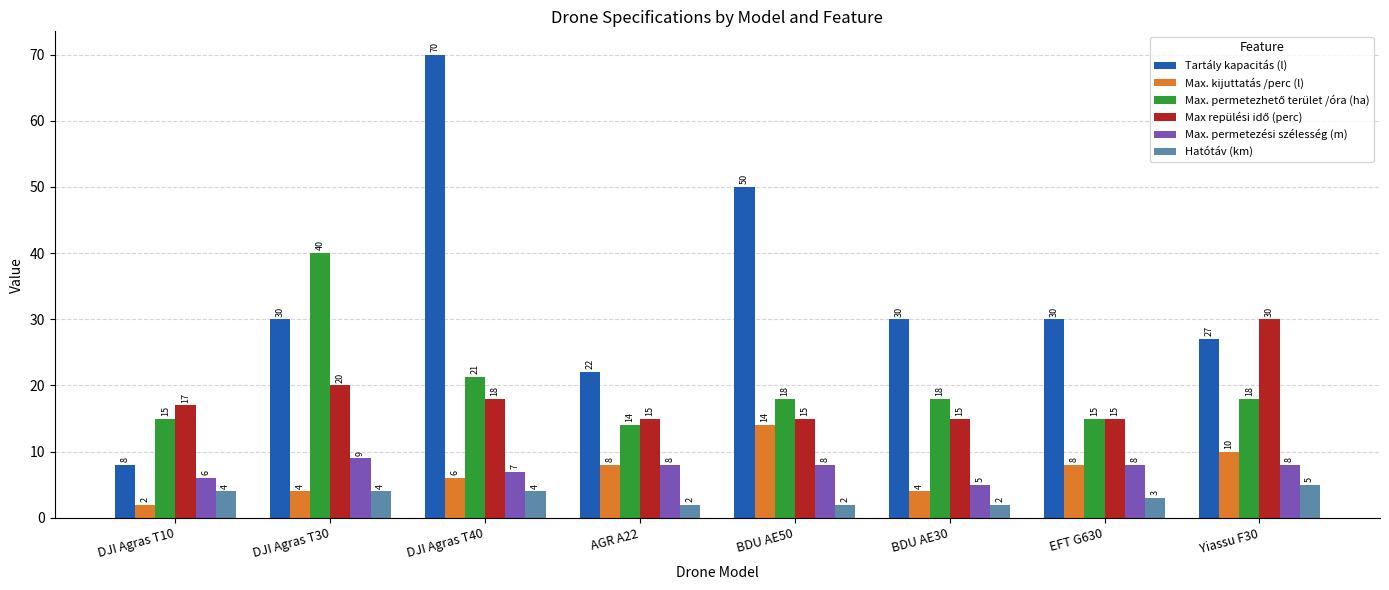

What is the label of the 6th bar from the right?

DJI Agras T40